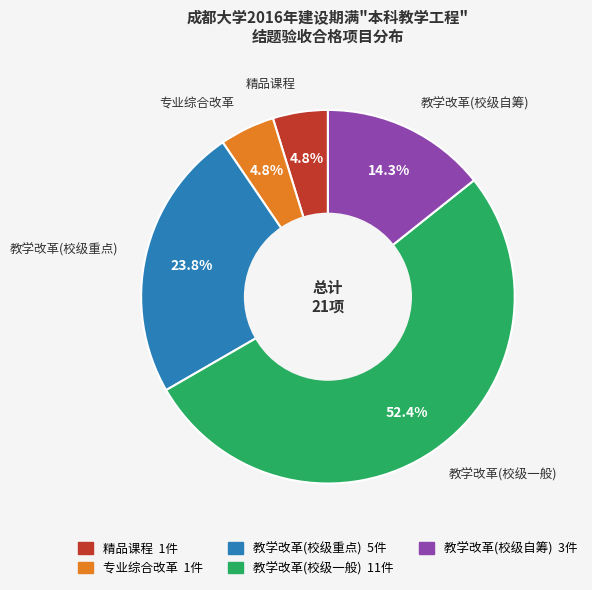

Which slice is the largest?

教学改革(校级一般)